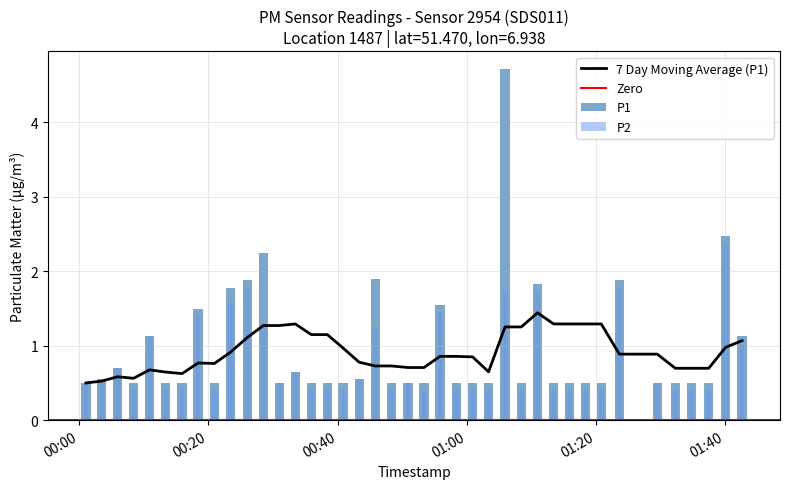

What is the lowest value of the 7 Day Moving Average (P1) series?

0.5